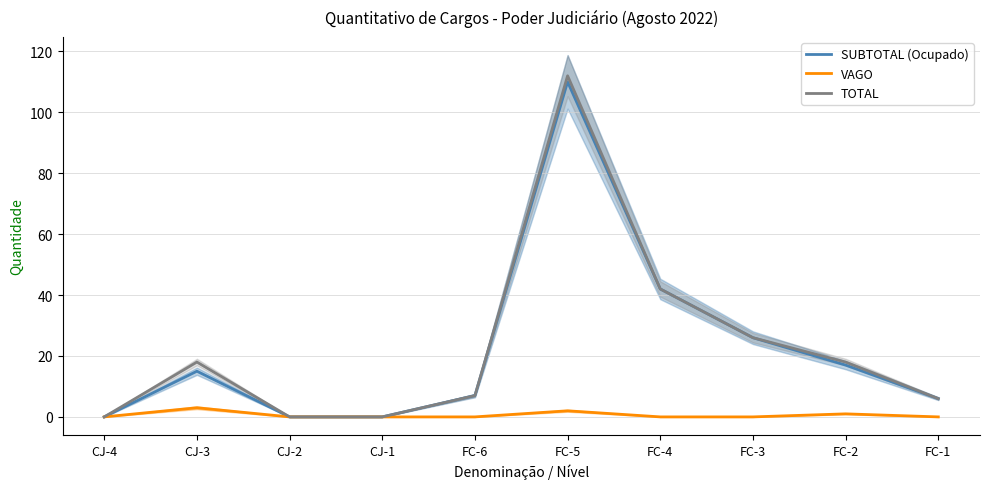

What is the difference between the maximum and minimum values in the SUBTOTAL (Ocupado) series?

110